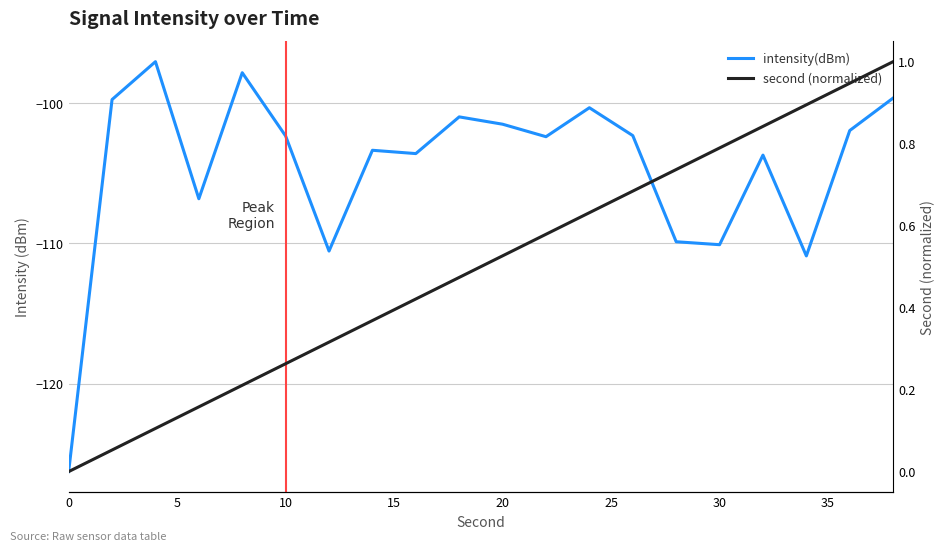

Is the value of intensity(dBm) at 0 greater than the value of second (normalized) at 40?

No